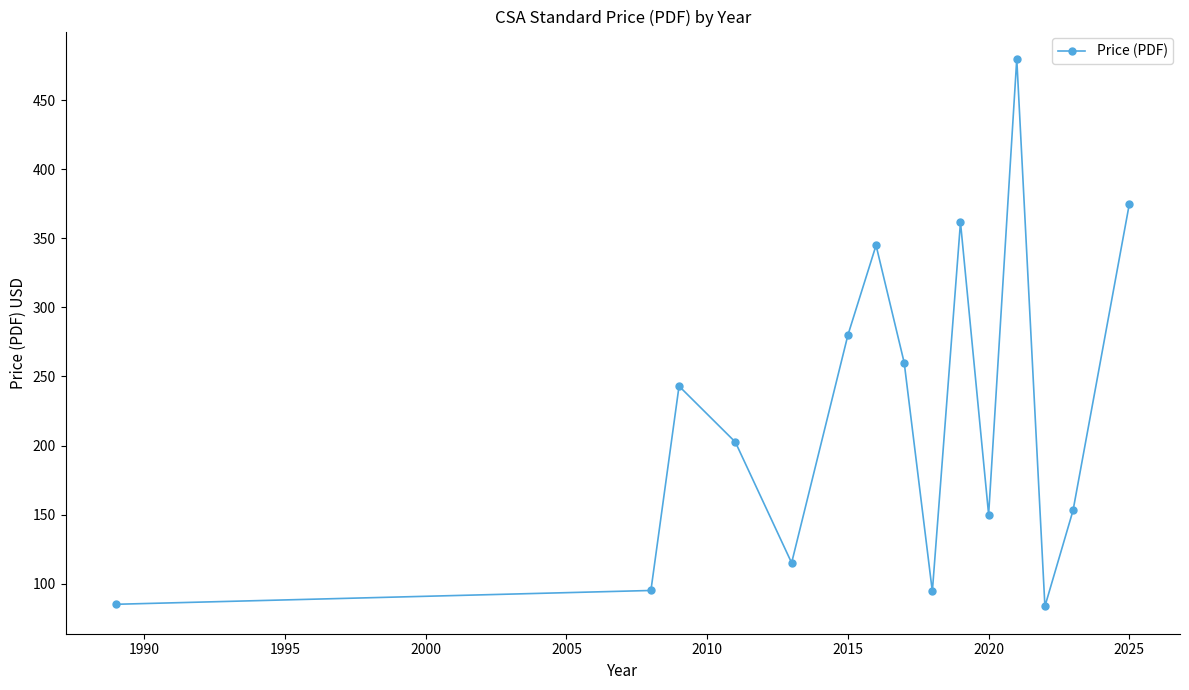

What is the minimum value shown in the chart?

83.5